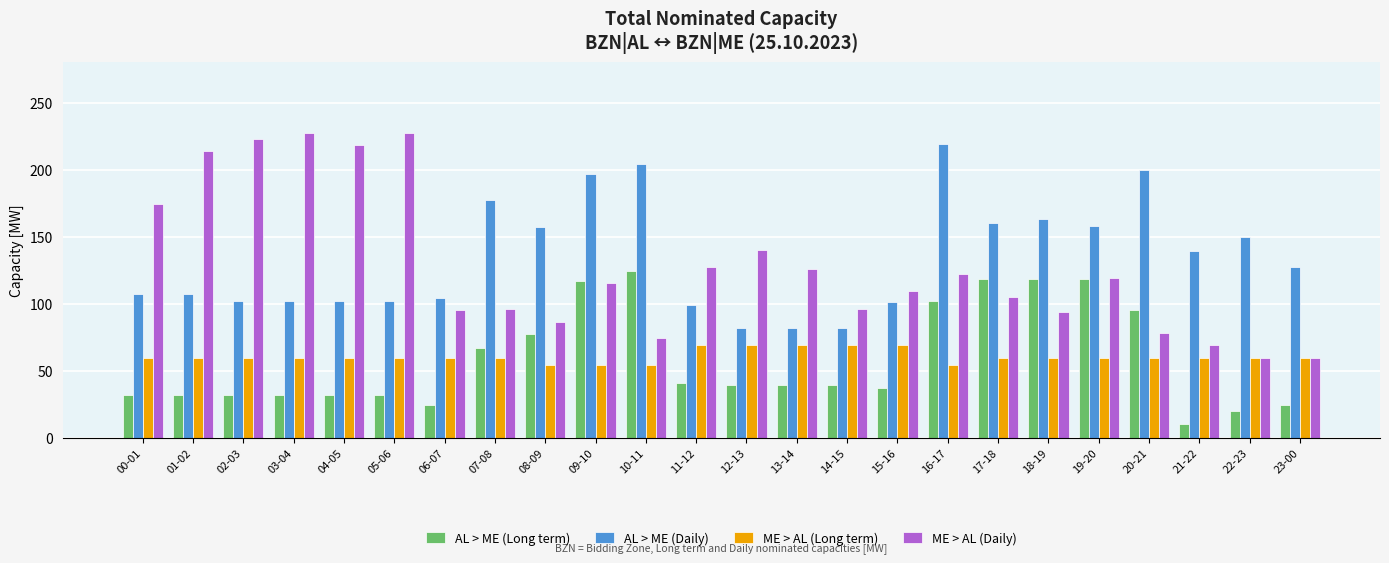

Are the bars grouped side by side (vs. stacked)?

Yes